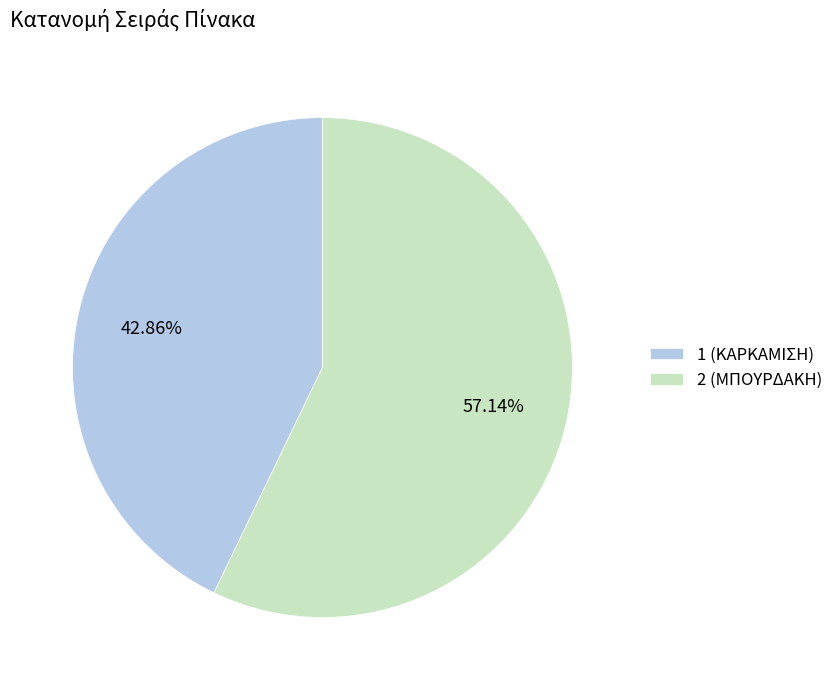

Which slice is the largest?

2 (ΜΠΟΥΡΔΑΚΗ)